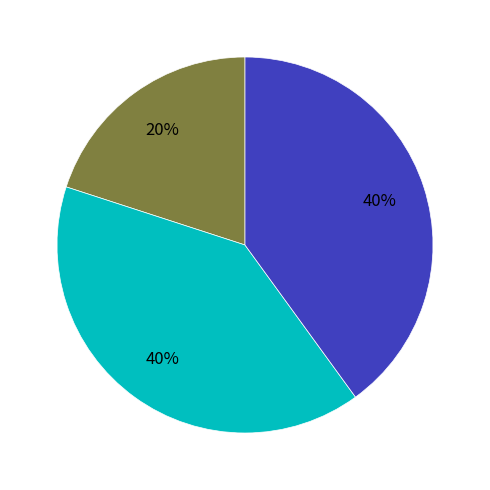

To the nearest percent, what is the average slice percentage?

33%